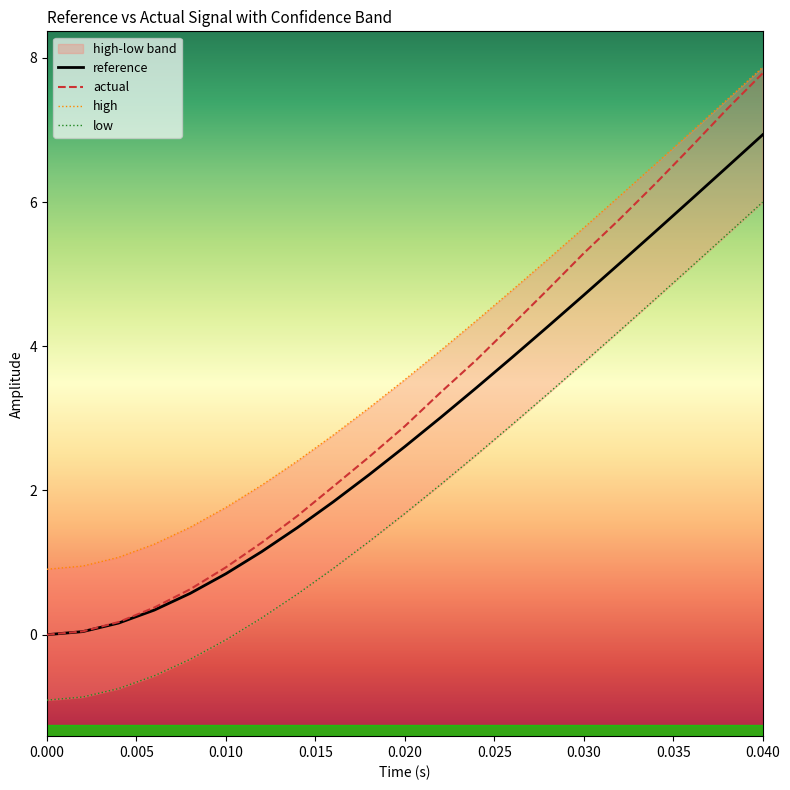

What is the lowest value of the low series?

-0.9